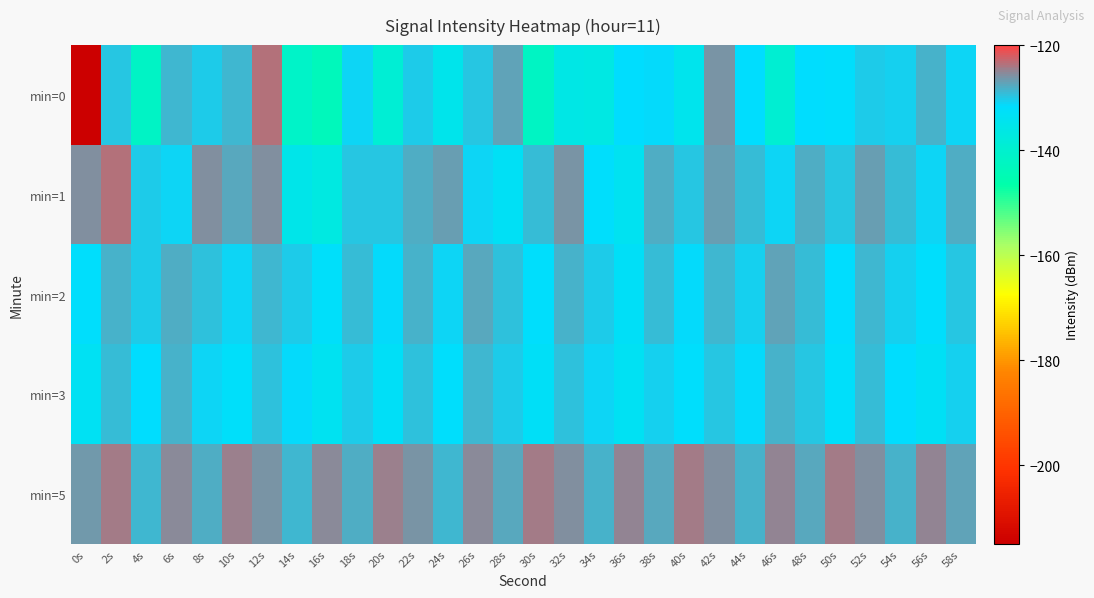

Reading left to right, extract all data points from this chart.

min=0: 0s=-214.6	2s=-129.8	4s=-141.7	6s=-128.7	8s=-130.2	10s=-128.7	12s=-123.6	14s=-141.2	16s=-143.6	18s=-131.0	20s=-139.1	22s=-130.4	24s=-135.1	26s=-129.8	28s=-127.4	30s=-142.1	32s=-136.2	34s=-136.4	36s=-131.6	38s=-131.3	40s=-134.7	42s=-126.2	44s=-131.8	46s=-139.4	48s=-131.6	50s=-132.0	52s=-130.3	54s=-130.5	56s=-128.4	58s=-130.8
min=1: 0s=-125.7	2s=-123.4	4s=-130.4	6s=-130.9	8s=-125.8	10s=-127.5	12s=-125.9	14s=-135.4	16s=-136.9	18s=-129.8	20s=-130.0	22s=-128.0	24s=-127.0	26s=-131.0	28s=-133.0	30s=-129.0	32s=-126.0	34s=-132.0	36s=-134.0	38s=-128.0	40s=-130.0	42s=-127.0	44s=-129.0	46s=-131.0	48s=-128.0	50s=-130.0	52s=-127.0	54s=-129.0	56s=-131.0	58s=-128.0
min=2: 0s=-132.0	2s=-128.5	4s=-130.2	6s=-127.8	8s=-129.4	10s=-131.1	12s=-128.7	14s=-130.3	16s=-132.6	18s=-129.0	20s=-131.5	22s=-128.2	24s=-130.8	26s=-127.6	28s=-129.3	30s=-131.9	32s=-128.4	34s=-130.1	36s=-132.7	38s=-129.2	40s=-131.3	42s=-128.9	44s=-130.6	46s=-127.4	48s=-129.1	50s=-131.8	52s=-128.6	54s=-130.4	56s=-132.1	58s=-129.7
min=3: 0s=-133.5	2s=-129.2	4s=-131.8	6s=-128.4	8s=-130.9	10s=-132.3	12s=-129.6	14s=-131.2	16s=-133.8	18s=-130.1	20s=-132.7	22s=-129.3	24s=-131.9	26s=-128.6	28s=-130.2	30s=-132.9	32s=-129.5	34s=-131.1	36s=-133.4	38s=-130.7	40s=-132.0	42s=-129.8	44s=-131.4	46s=-128.3	48s=-130.0	50s=-132.6	52s=-129.1	54s=-131.7	56s=-133.0	58s=-130.4
min=5: 0s=-126.5	2s=-124.2	4s=-128.8	6s=-125.4	8s=-127.9	10s=-124.6	12s=-126.1	14s=-128.7	16s=-125.3	18s=-127.8	20s=-124.5	22s=-126.0	24s=-128.6	26s=-125.2	28s=-127.7	30s=-124.4	32s=-125.9	34s=-128.5	36s=-125.1	38s=-127.6	40s=-124.3	42s=-125.8	44s=-128.4	46s=-125.0	48s=-127.5	50s=-124.2	52s=-125.7	54s=-128.3	56s=-124.9	58s=-127.4